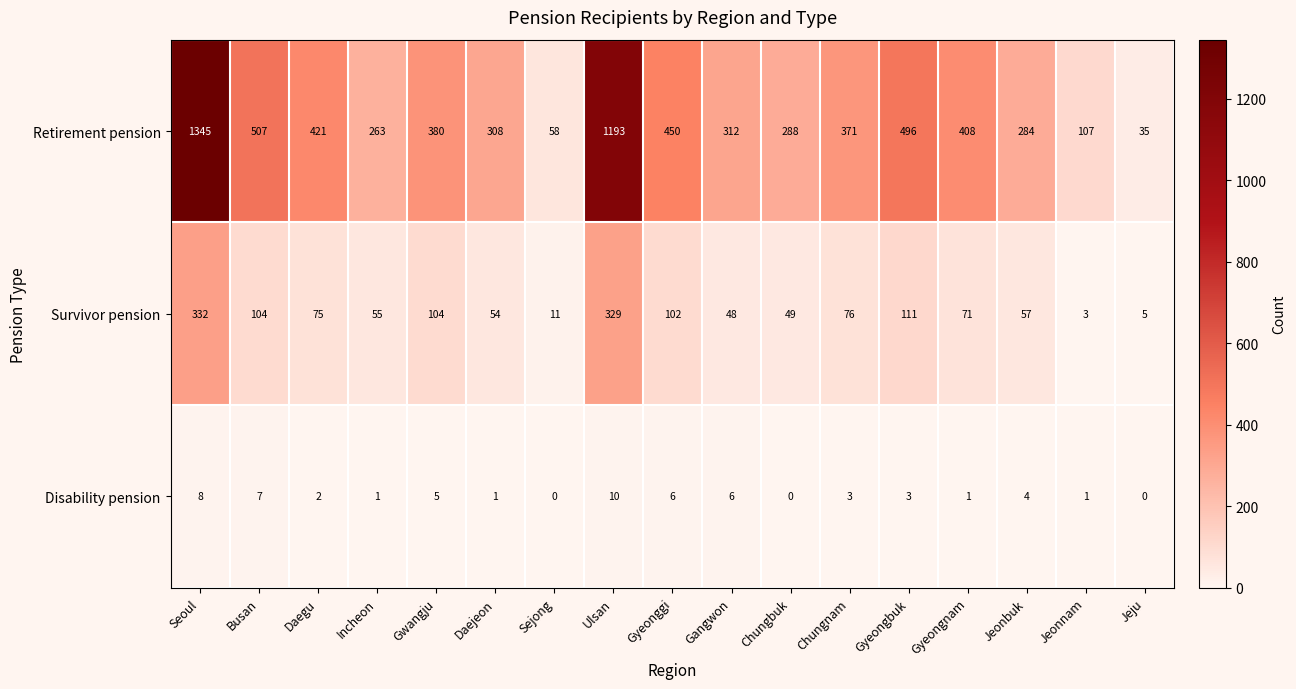

What is the average value of the Retirement pension series?

425